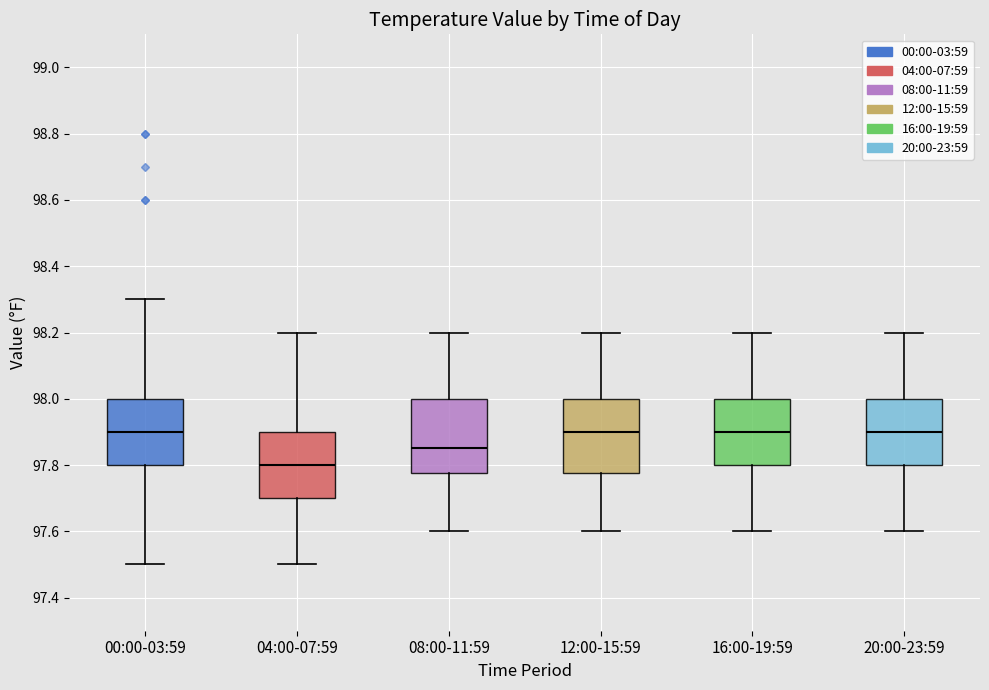

Where is the upper edge of the box for 08:00-11:59 on the y-axis? The values are not printed on the chart, so give them approximately, as read against the axis.

98.00